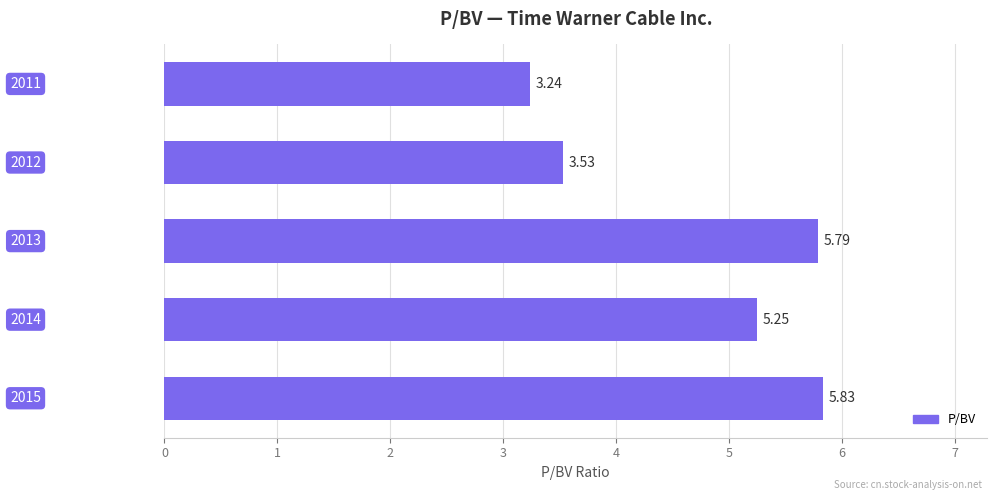

What is the difference between the second highest and second lowest values?

2.3